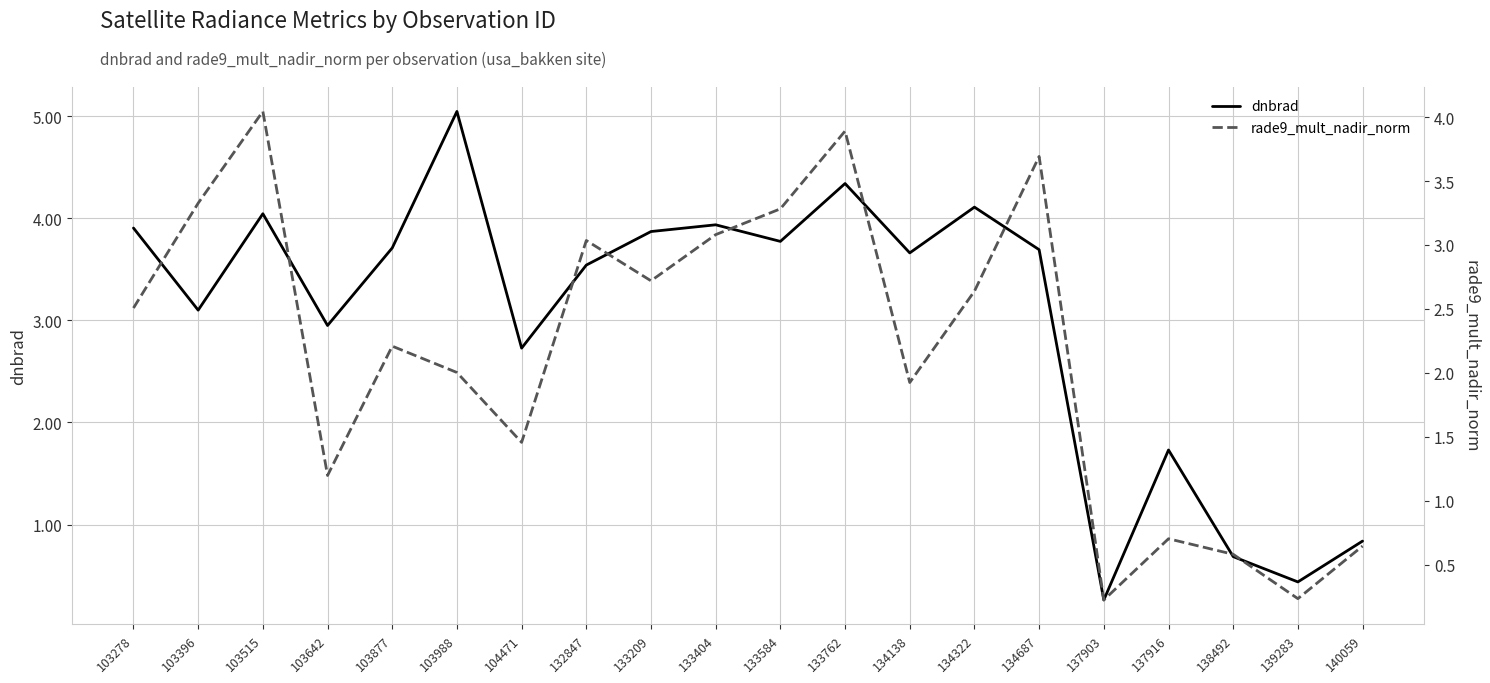

What is the value of the rade9_mult_nadir_norm point at the 12th from the left?

3.9